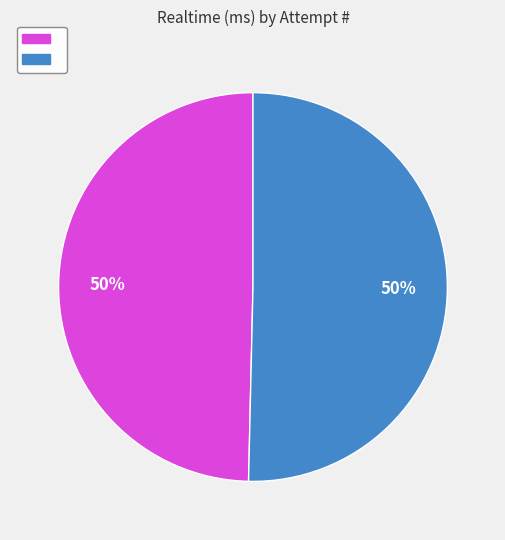

To the nearest percent, what is the average slice percentage?

50%